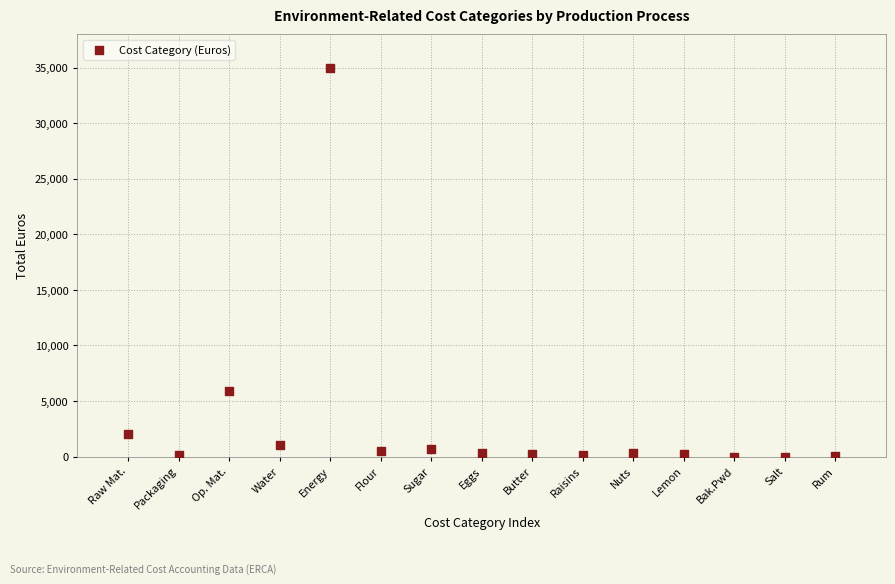

What Y value in the scatter plot is closest to 17501?

5900